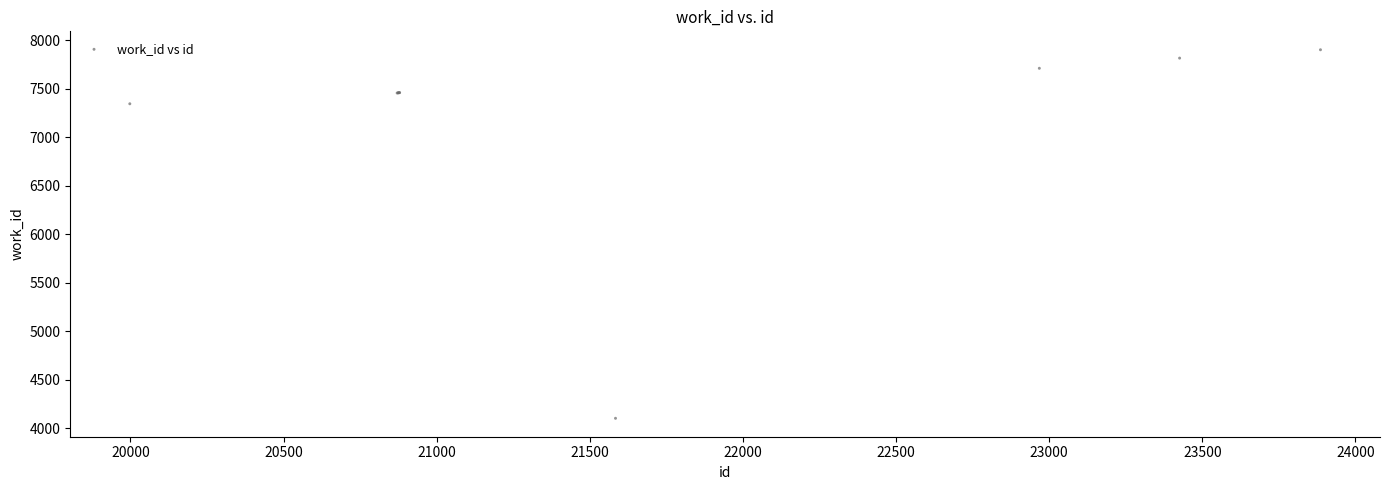

What Y value in the scatter plot is closest to 6003?

7346